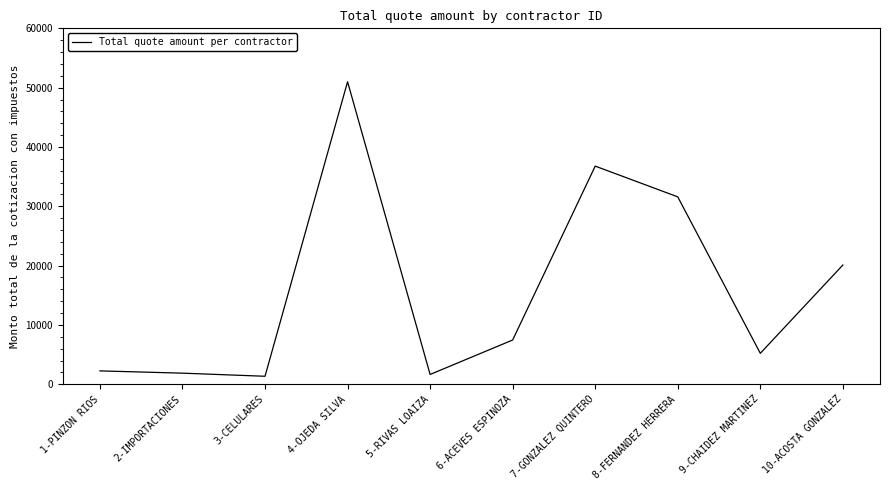

What is the difference between the maximum and minimum values?

49650.6